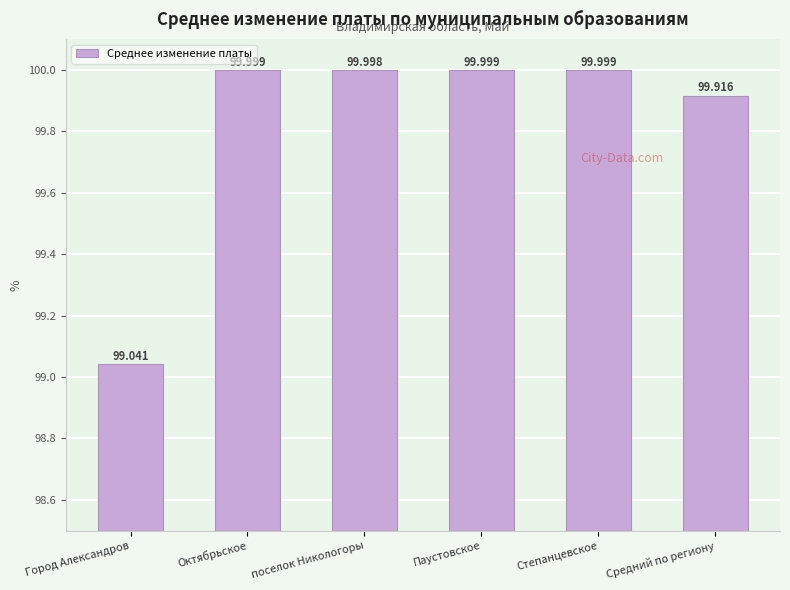

What is the label of the 4th bar from the right?

поселок Никологоры